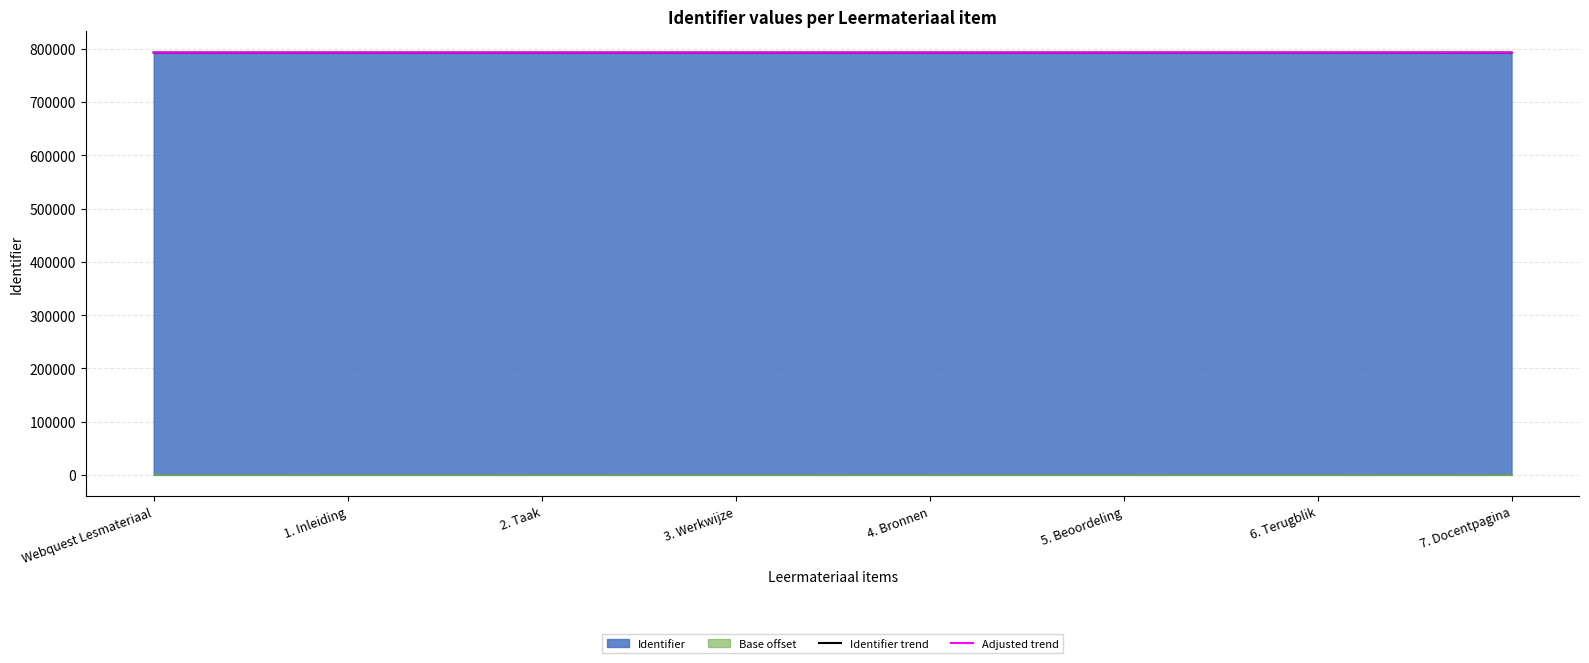

True or false: Identifier trend has more than 0 points higher than both neighbors.

False